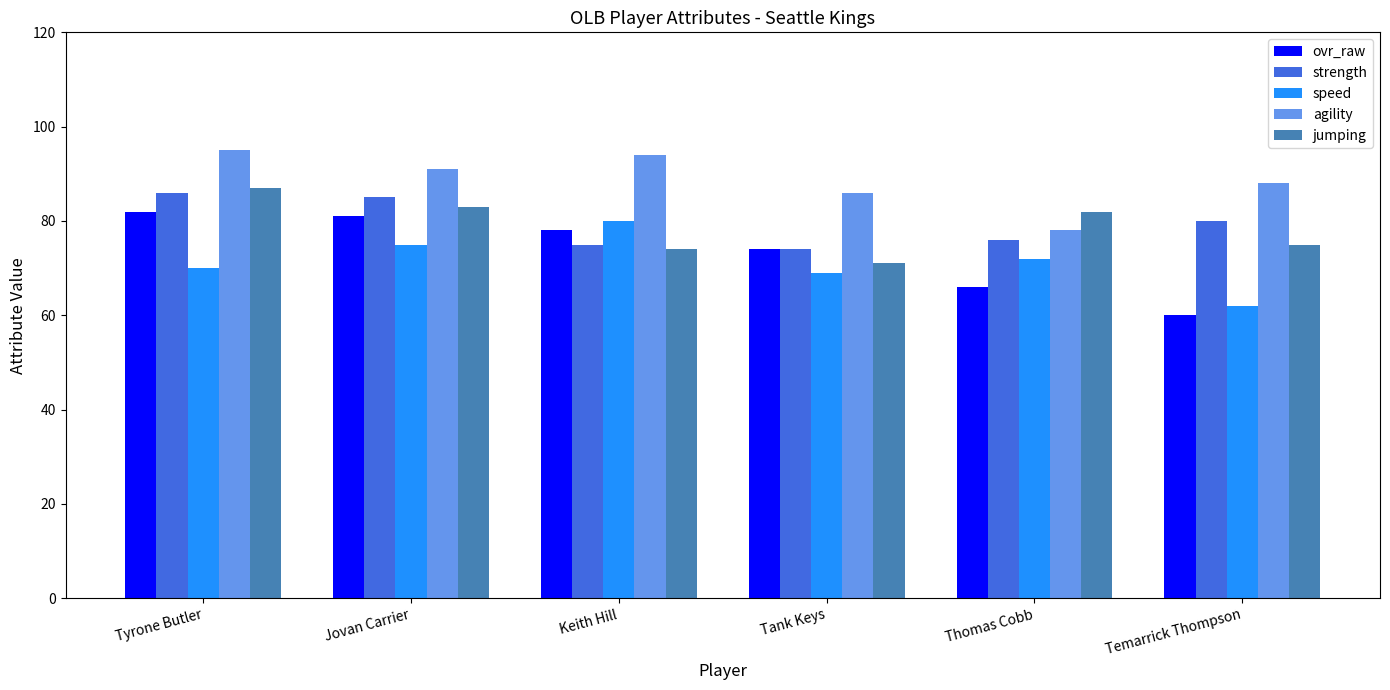

Reading left to right, extract all data points from this chart.

ovr_raw: Tyrone Butler=82	Jovan Carrier=81	Keith Hill=78	Tank Keys=74	Thomas Cobb=66	Temarrick Thompson=60
strength: Tyrone Butler=86	Jovan Carrier=85	Keith Hill=75	Tank Keys=74	Thomas Cobb=76	Temarrick Thompson=80
speed: Tyrone Butler=70	Jovan Carrier=75	Keith Hill=80	Tank Keys=69	Thomas Cobb=72	Temarrick Thompson=62
agility: Tyrone Butler=95	Jovan Carrier=91	Keith Hill=94	Tank Keys=86	Thomas Cobb=78	Temarrick Thompson=88
jumping: Tyrone Butler=87	Jovan Carrier=83	Keith Hill=74	Tank Keys=71	Thomas Cobb=82	Temarrick Thompson=75